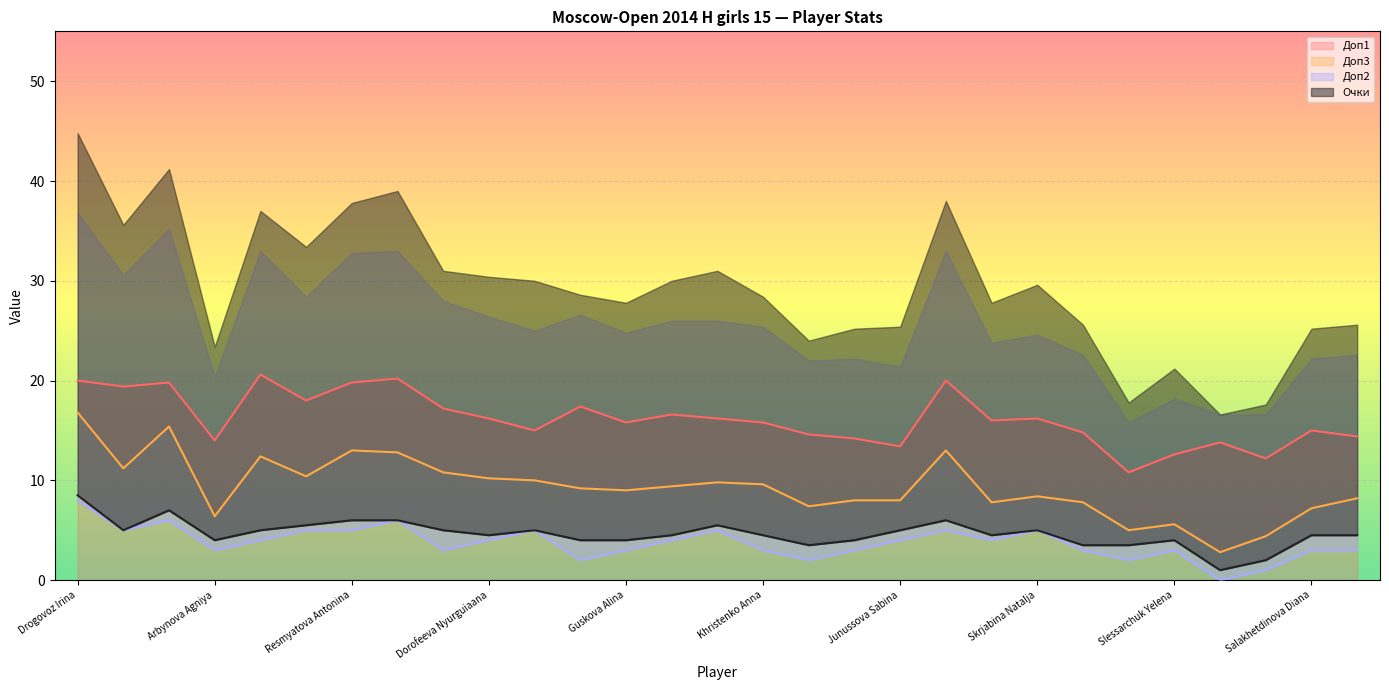

Which series has the largest total across all categories?

Доп1